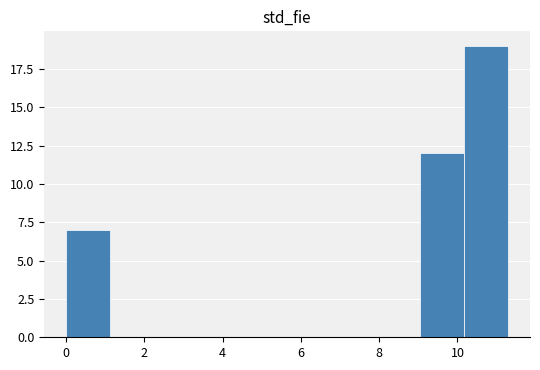

Reading left to right, transcribe this chart: for each bar, give the range it covers on the x-axis and its height. Neither the bar edges nor the heights are printed on the chart, so give them approximately, as read against the axes.

0.0 to 1.2: 7
1.2 to 2.2: 0
2.2 to 3.4: 0
3.4 to 4.6: 0
4.6 to 5.6: 0
5.6 to 6.8: 0
6.8 to 8.0: 0
8.0 to 9.0: 0
9.0 to 10.2: 12
10.2 to 11.2: 19